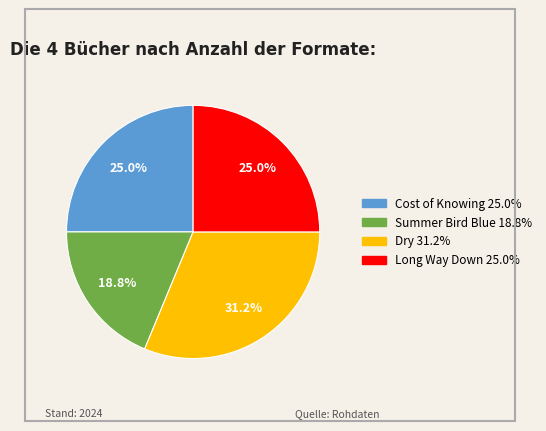

Does any single category account for the majority?

No